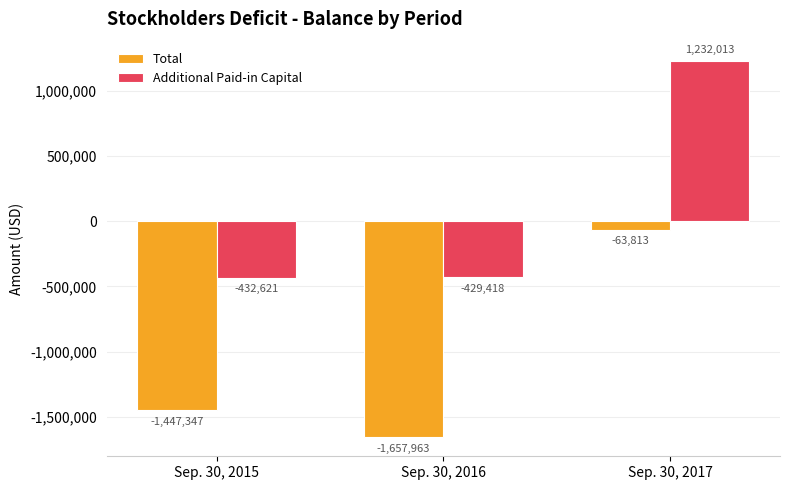

What is the value of the Additional Paid-in Capital bar at the 2nd from the left?

-429418